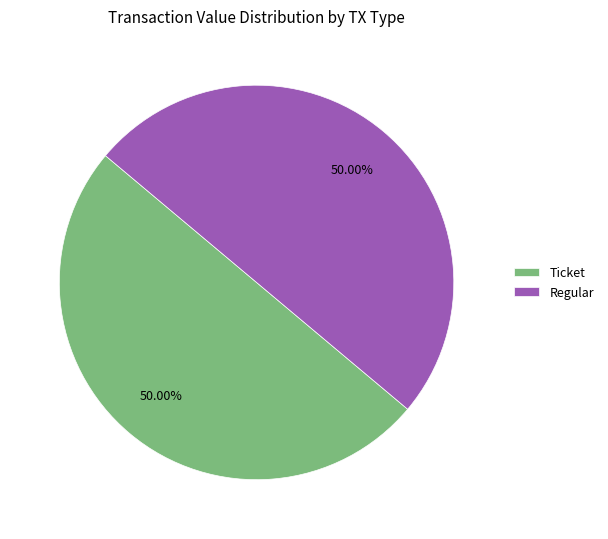

Approximately how many times larger is the value at Regular compared to Ticket?

1.0